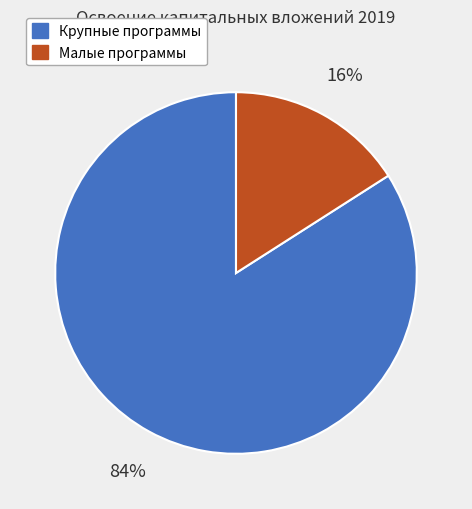

What is the largest slice in the pie chart?

Крупные программы